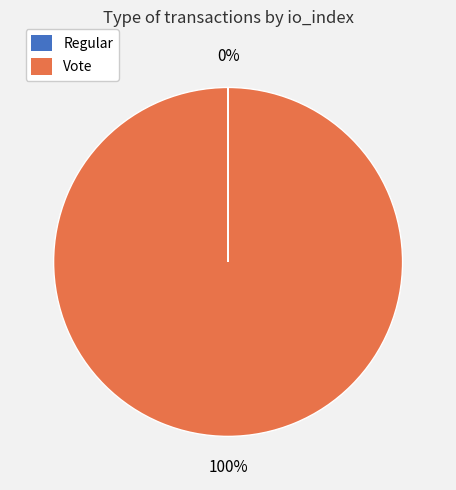

True or false: Vote accounts for 100% of the total.

True